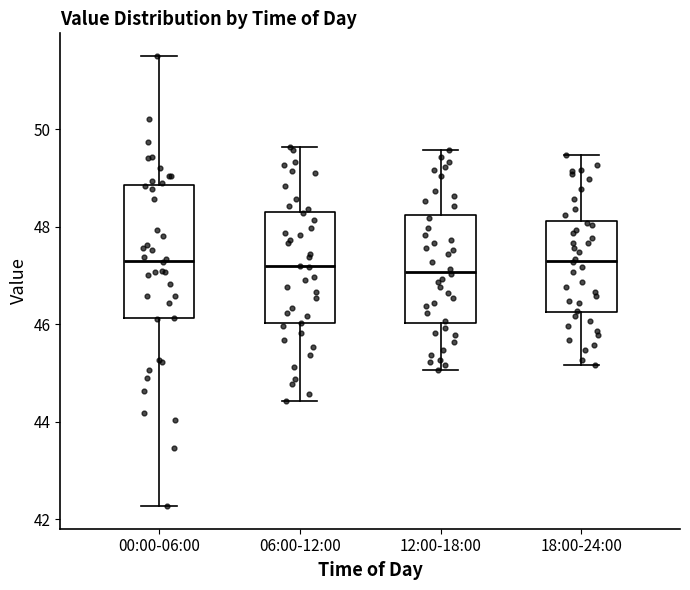

Reading left to right, read every box against the y-axis: the position of its median line, the range the box covers, and the ends of its whiskers. The values are not printed on the chart, so give them approximately, as read against the axis.

00:00-06:00: median 47.4, box 46.2 to 48.8, whiskers 42.2 to 51.6
06:00-12:00: median 47.2, box 46.0 to 48.2, whiskers 44.4 to 49.6
12:00-18:00: median 47.0, box 46.0 to 48.2, whiskers 45.0 to 49.6
18:00-24:00: median 47.4, box 46.2 to 48.2, whiskers 45.2 to 49.4